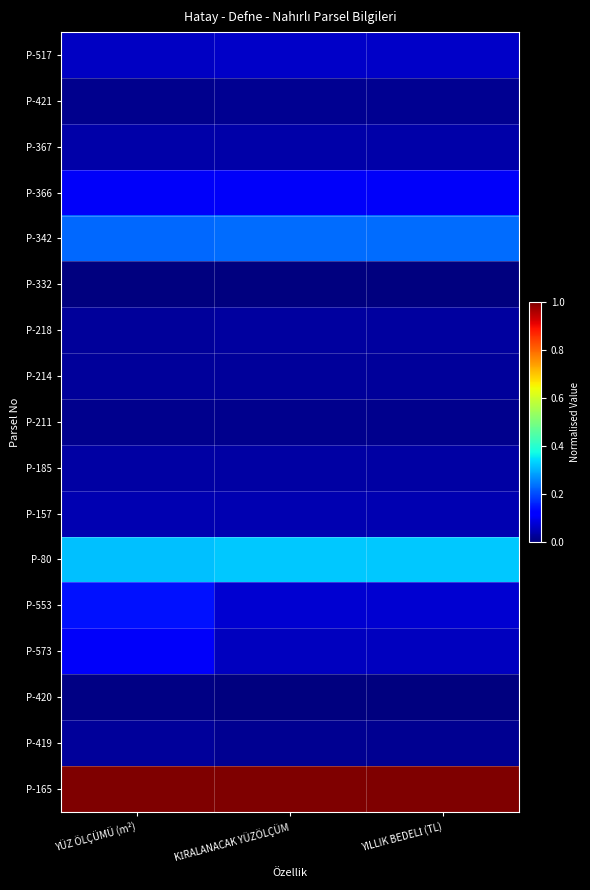

Reading left to right, extract all data points from this chart.

P-517: YÜZ ÖLÇÜMÜ (m²)=0.1	KİRALANACAK YÜZÖLÇÜM=0.1	YILLIK BEDELİ (TL)=0.1
P-421: YÜZ ÖLÇÜMÜ (m²)=0.0	KİRALANACAK YÜZÖLÇÜM=0.0	YILLIK BEDELİ (TL)=0.0
P-367: YÜZ ÖLÇÜMÜ (m²)=0.0	KİRALANACAK YÜZÖLÇÜM=0.0	YILLIK BEDELİ (TL)=0.0
P-366: YÜZ ÖLÇÜMÜ (m²)=0.1	KİRALANACAK YÜZÖLÇÜM=0.1	YILLIK BEDELİ (TL)=0.1
P-342: YÜZ ÖLÇÜMÜ (m²)=0.2	KİRALANACAK YÜZÖLÇÜM=0.2	YILLIK BEDELİ (TL)=0.2
P-332: YÜZ ÖLÇÜMÜ (m²)=0.0	KİRALANACAK YÜZÖLÇÜM=0.0	YILLIK BEDELİ (TL)=0.0
P-218: YÜZ ÖLÇÜMÜ (m²)=0.0	KİRALANACAK YÜZÖLÇÜM=0.0	YILLIK BEDELİ (TL)=0.0
P-214: YÜZ ÖLÇÜMÜ (m²)=0.0	KİRALANACAK YÜZÖLÇÜM=0.0	YILLIK BEDELİ (TL)=0.0
P-211: YÜZ ÖLÇÜMÜ (m²)=0.0	KİRALANACAK YÜZÖLÇÜM=0.0	YILLIK BEDELİ (TL)=0.0
P-185: YÜZ ÖLÇÜMÜ (m²)=0.0	KİRALANACAK YÜZÖLÇÜM=0.0	YILLIK BEDELİ (TL)=0.0
P-157: YÜZ ÖLÇÜMÜ (m²)=0.0	KİRALANACAK YÜZÖLÇÜM=0.0	YILLIK BEDELİ (TL)=0.0
P-80: YÜZ ÖLÇÜMÜ (m²)=0.3	KİRALANACAK YÜZÖLÇÜM=0.3	YILLIK BEDELİ (TL)=0.3
P-553: YÜZ ÖLÇÜMÜ (m²)=0.1	KİRALANACAK YÜZÖLÇÜM=0.1	YILLIK BEDELİ (TL)=0.1
P-573: YÜZ ÖLÇÜMÜ (m²)=0.1	KİRALANACAK YÜZÖLÇÜM=0.1	YILLIK BEDELİ (TL)=0.1
P-420: YÜZ ÖLÇÜMÜ (m²)=0.0	KİRALANACAK YÜZÖLÇÜM=0.0	YILLIK BEDELİ (TL)=0.0
P-419: YÜZ ÖLÇÜMÜ (m²)=0.0	KİRALANACAK YÜZÖLÇÜM=0.0	YILLIK BEDELİ (TL)=0.0
P-165: YÜZ ÖLÇÜMÜ (m²)=1.0	KİRALANACAK YÜZÖLÇÜM=1.0	YILLIK BEDELİ (TL)=1.0